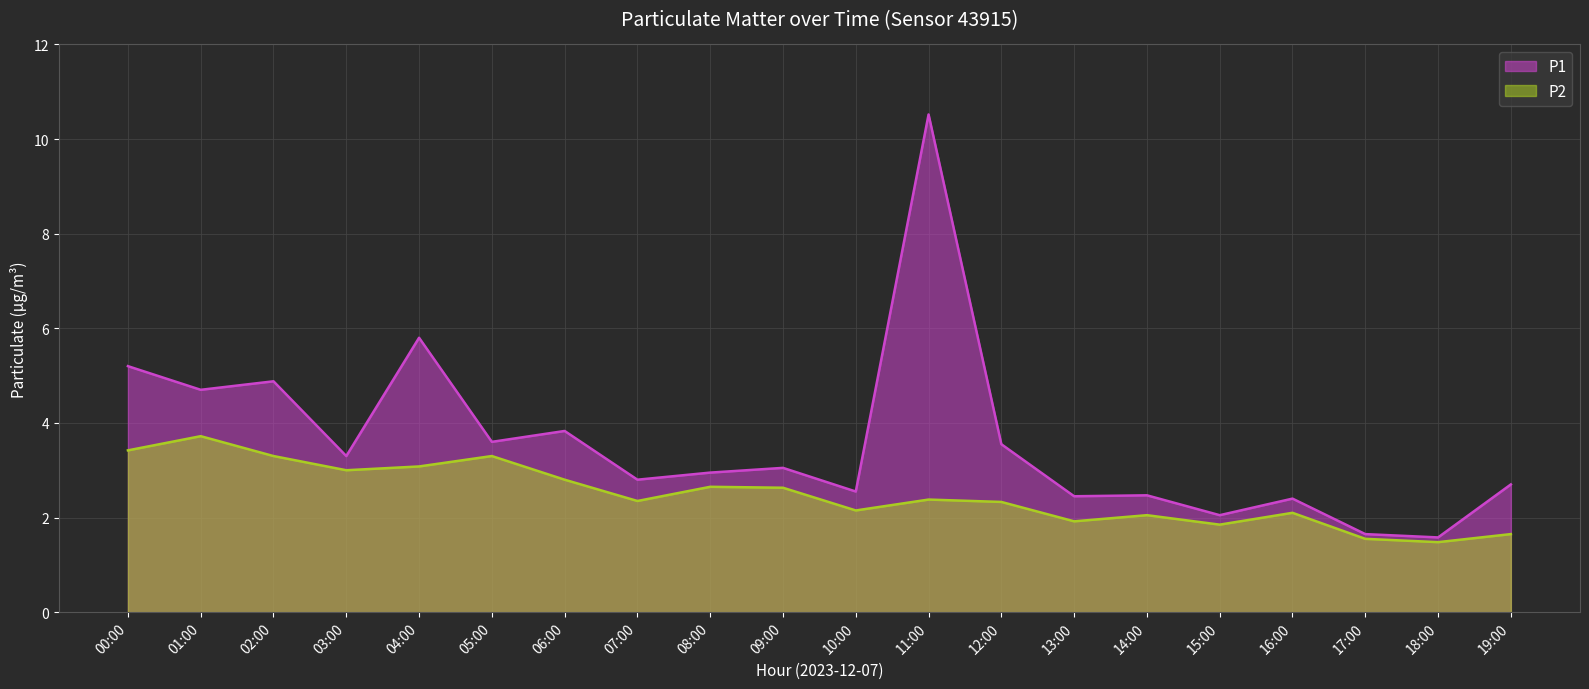

Rank the series by their average value, from highest to lowest.

P1, P2